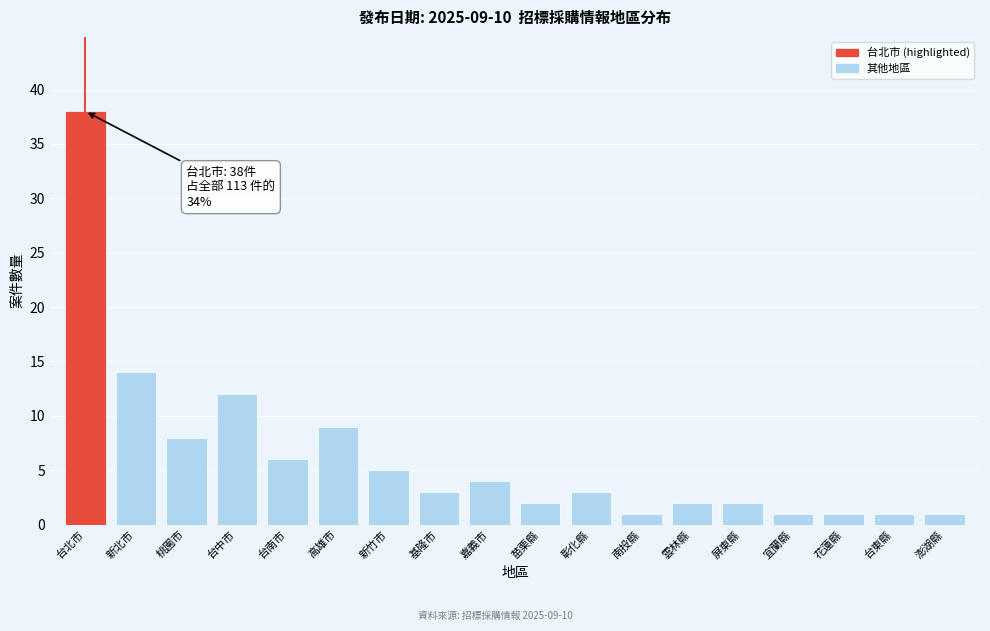

Reading right to left, extract all data points from this chart.

澎湖縣=1	台東縣=1	花蓮縣=1	宜蘭縣=1	屏東縣=2	雲林縣=2	南投縣=1	彰化縣=3	苗栗縣=2	嘉義市=4	基隆市=3	新竹市=5	高雄市=9	台南市=6	台中市=12	桃園市=8	新北市=14	台北市=38